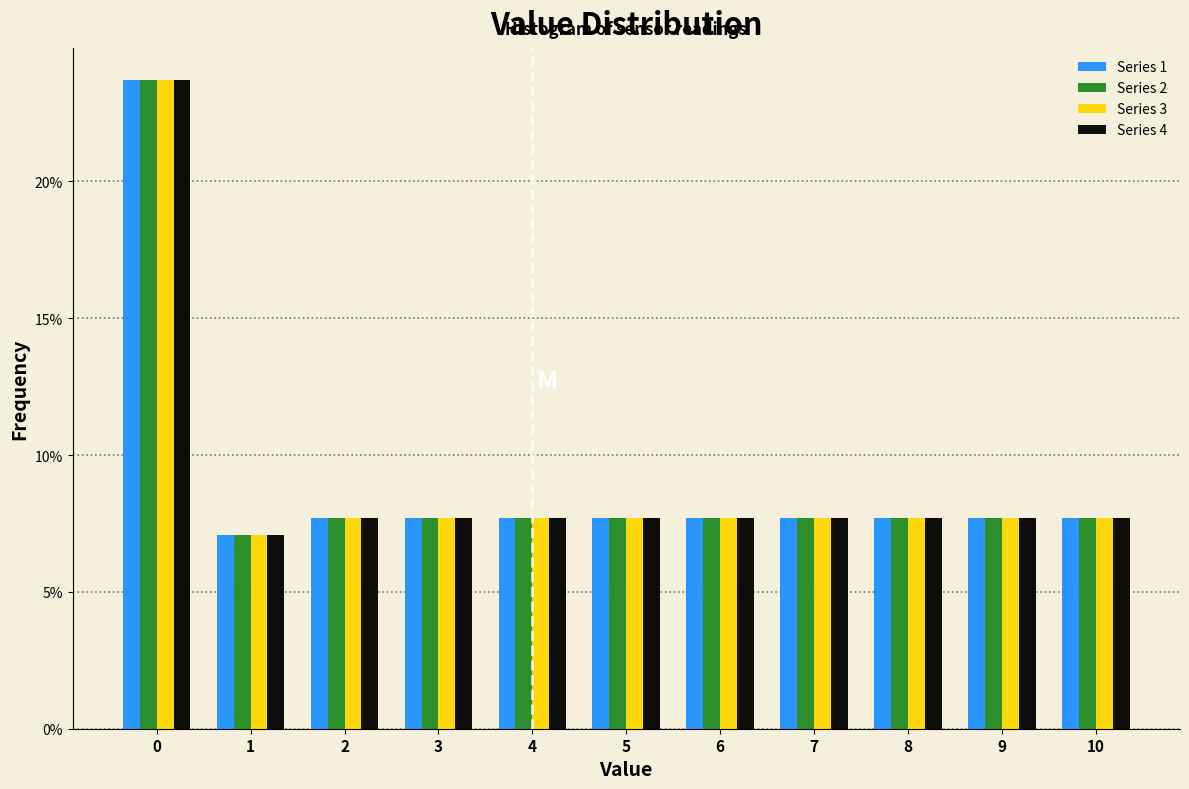

What is the height of the Series 3 bar covering 1.5 to 2.5 on the x-axis? The values are not printed on the chart, so give them approximately, as read against the axis.

7.5